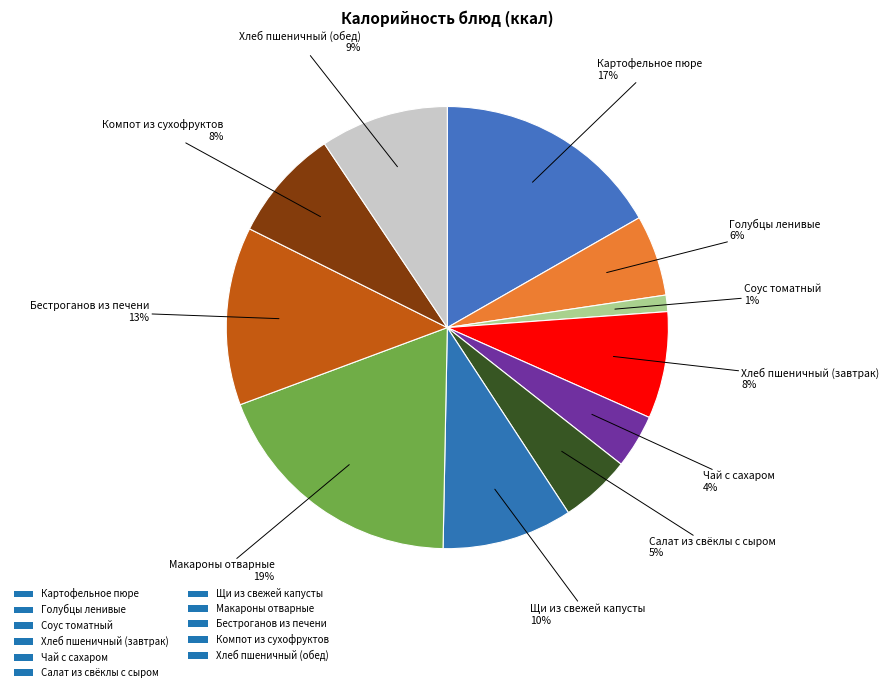

How many segments does this pie chart have?

11